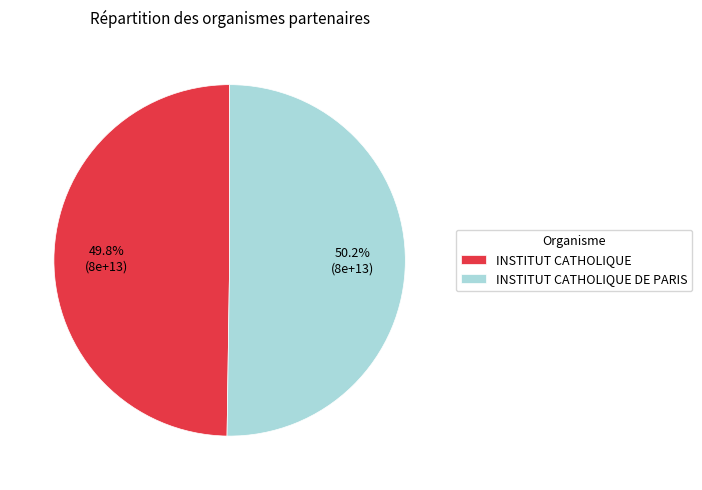

What is the ratio of the value at INSTITUT CATHOLIQUE DE PARIS to the value at INSTITUT CATHOLIQUE?

1.0